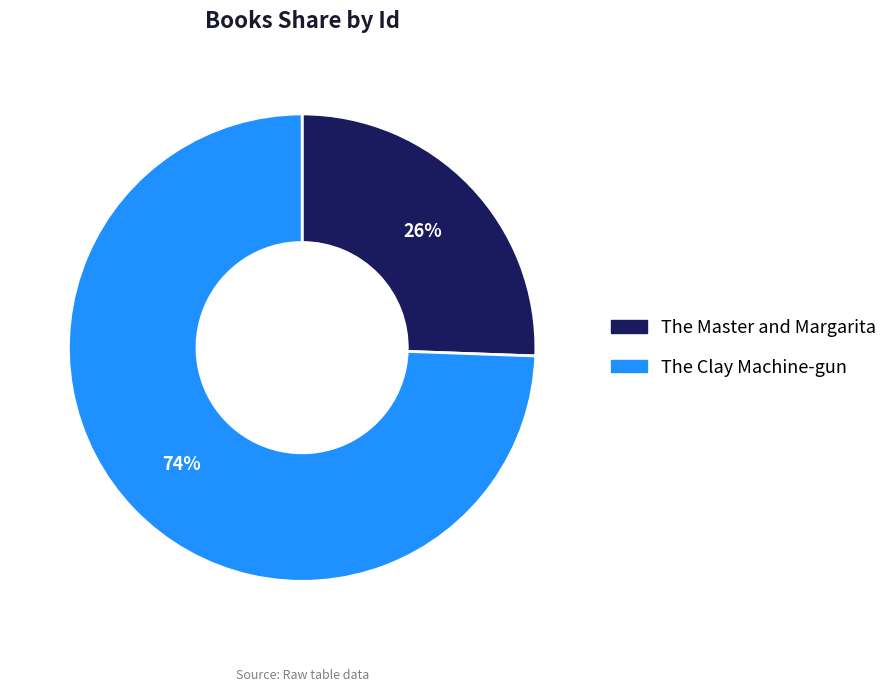

To the nearest percent, what portion does The Clay Machine-gun represent?

74%